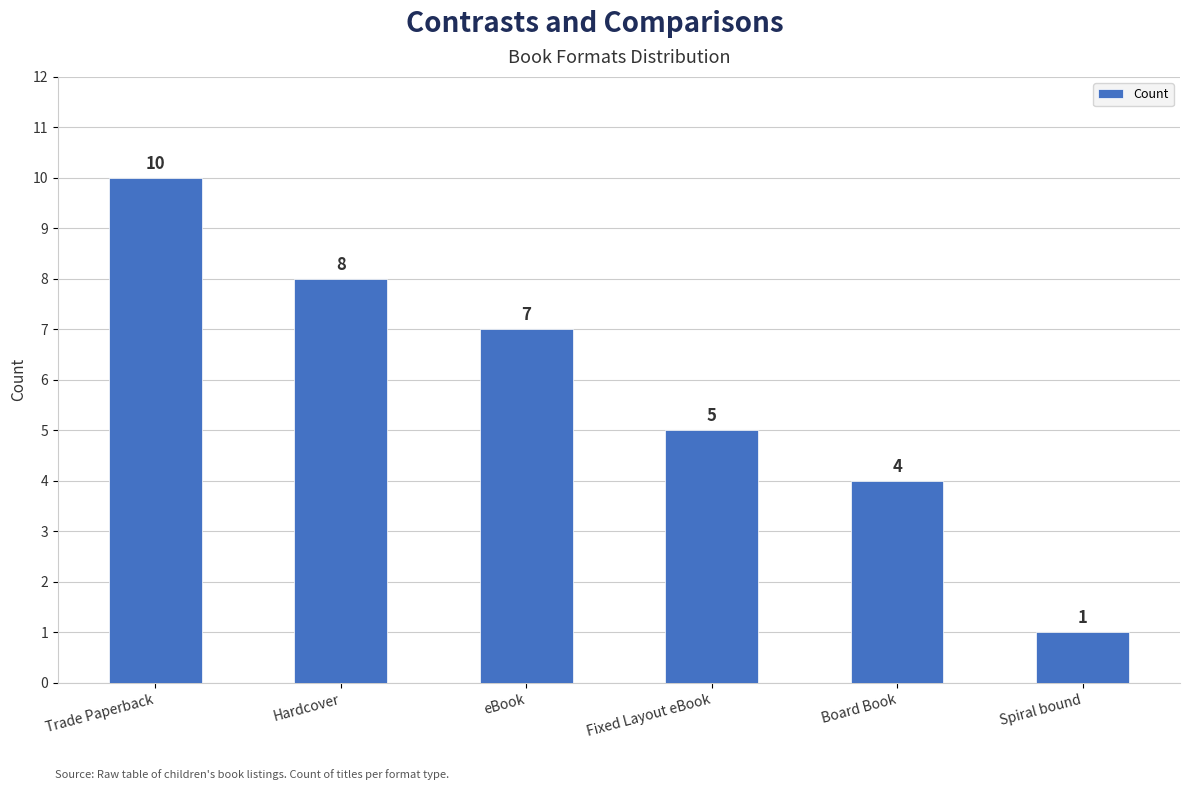

Are the bars grouped side by side (vs. stacked)?

No